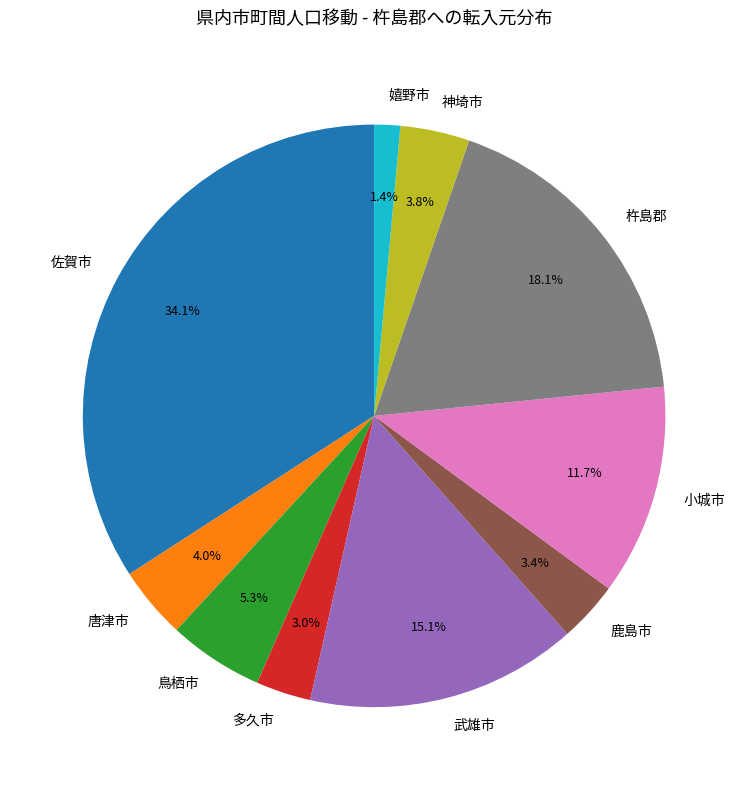

To the nearest percent, what is the difference between the 佐賀市 and 嬉野市 slice percentages?

33%